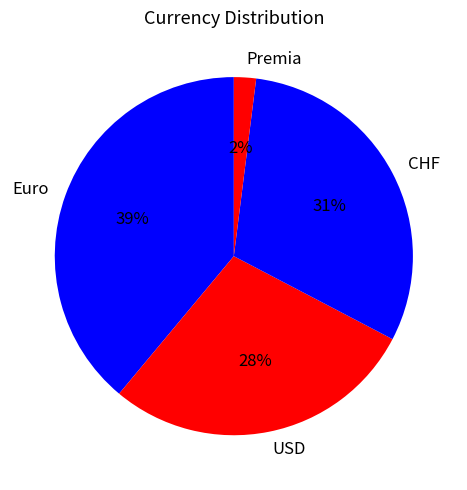

Between Euro and Premia, which is larger?

Euro